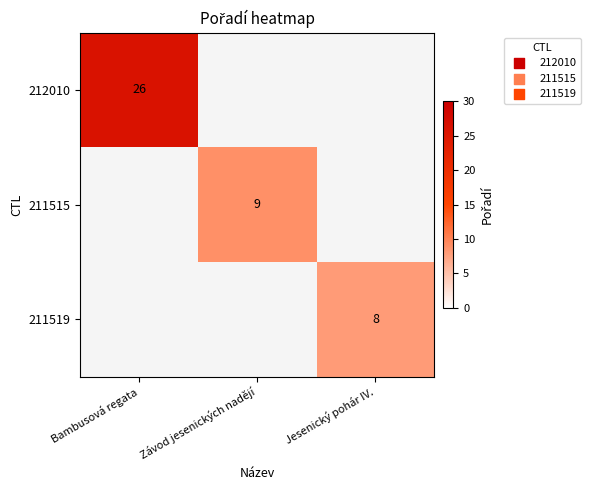

Is it true that 211519 equals 8 at Jesenický pohár IV.?

True